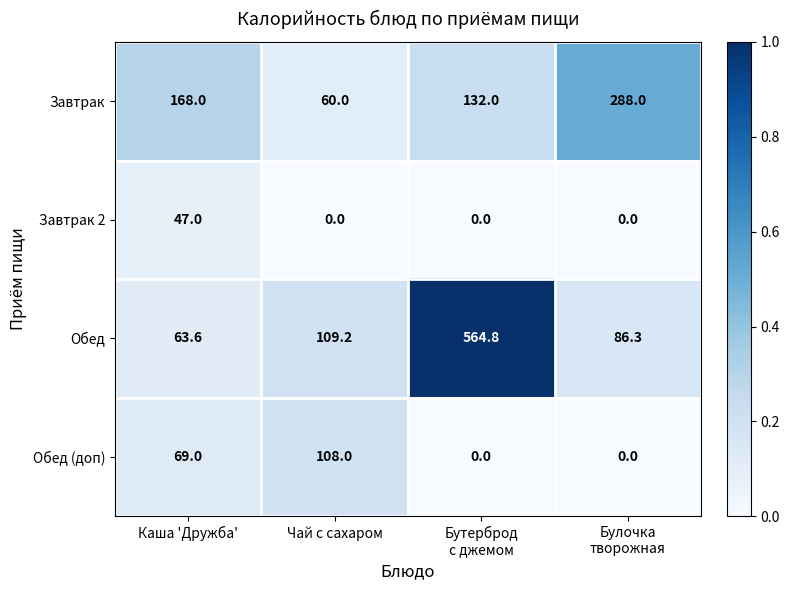

Rank the series by their average value, from highest to lowest.

Обед, Завтрак, Обед (доп), Завтрак 2